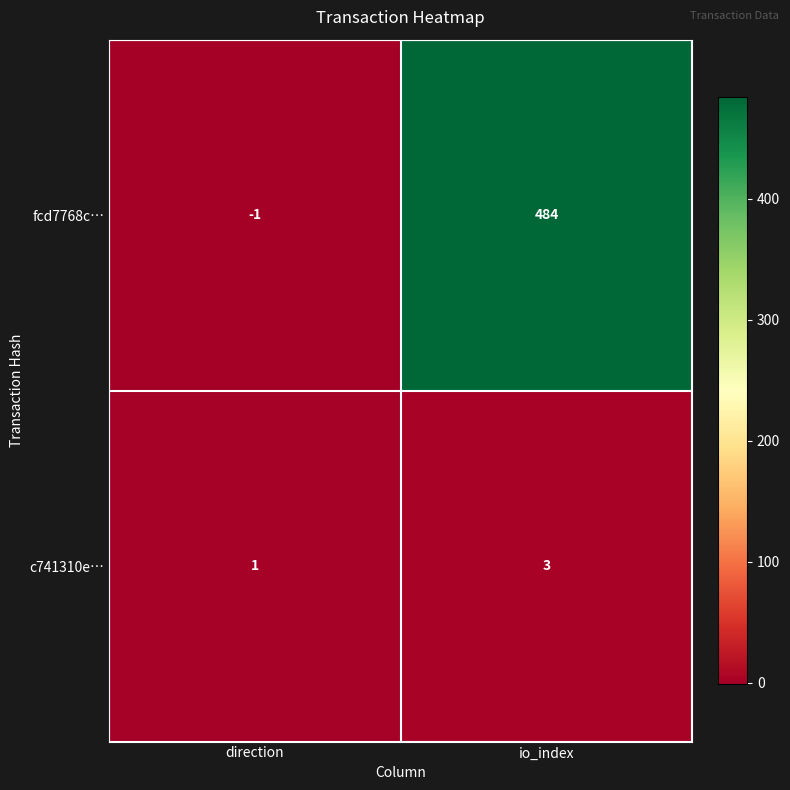

Which category has the lowest value in the c741310e… series?

direction